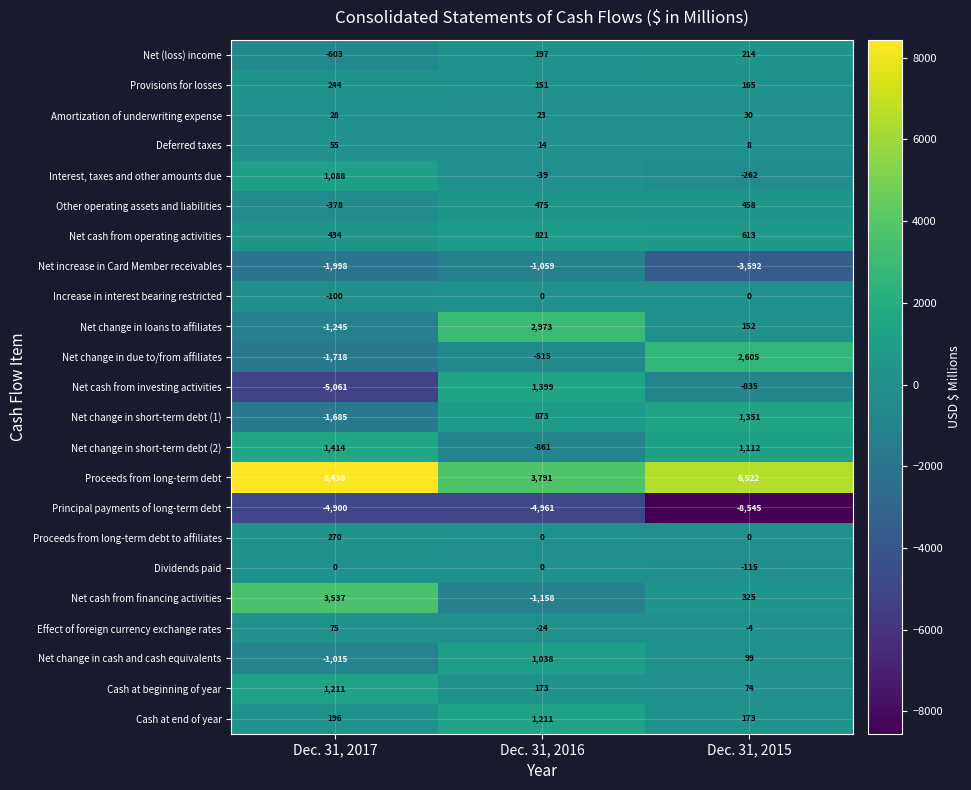

The Net (loss) income series shows 297 at Dec. 31, 2016. True or false?

False